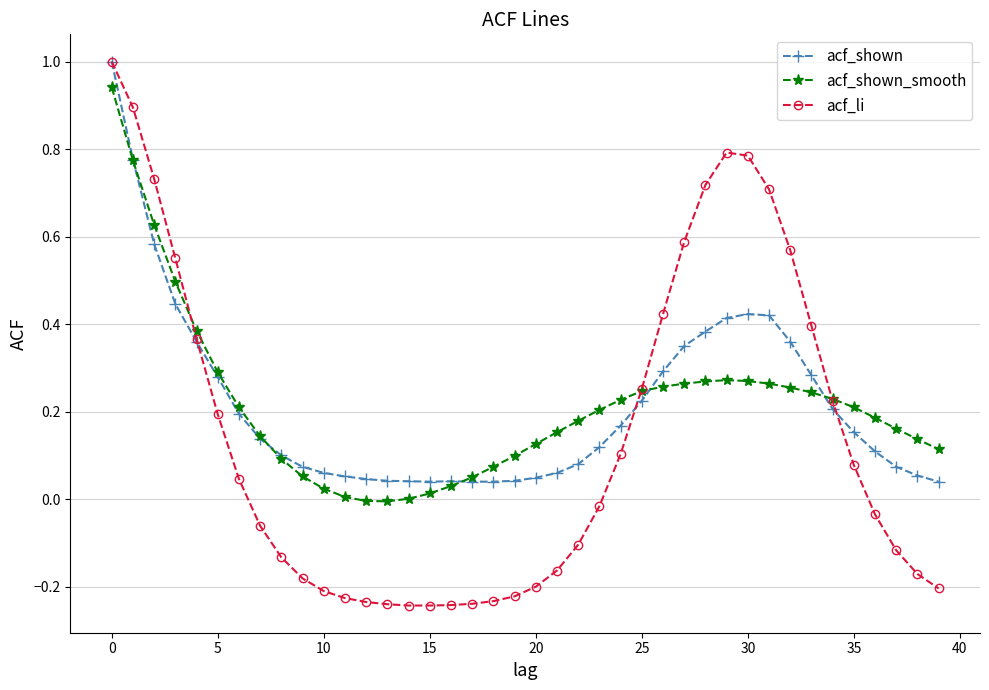

Which series has the widest spread of values?

acf_li